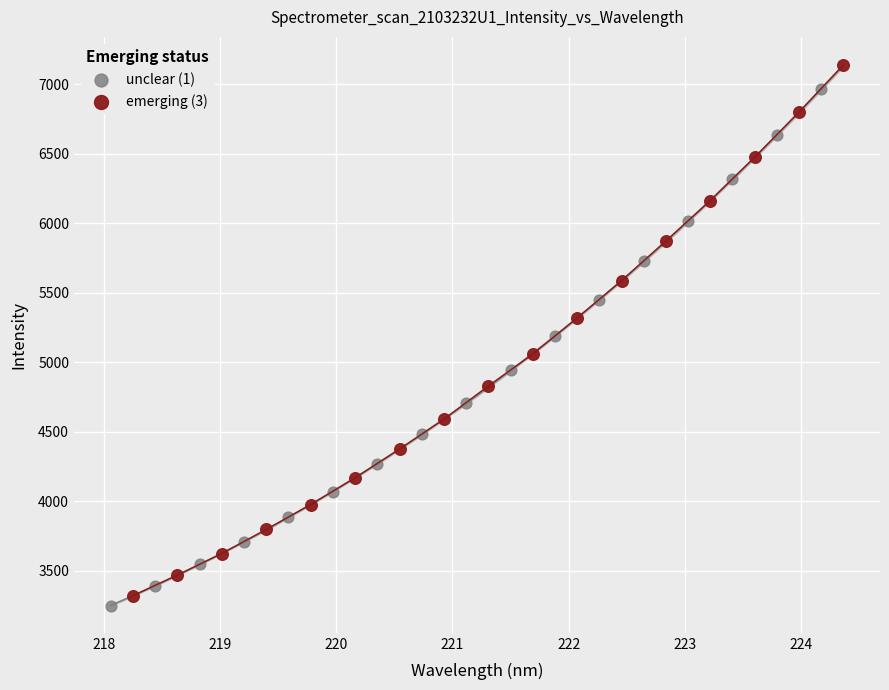

Which series contains the lowest Y value?

unclear (1)